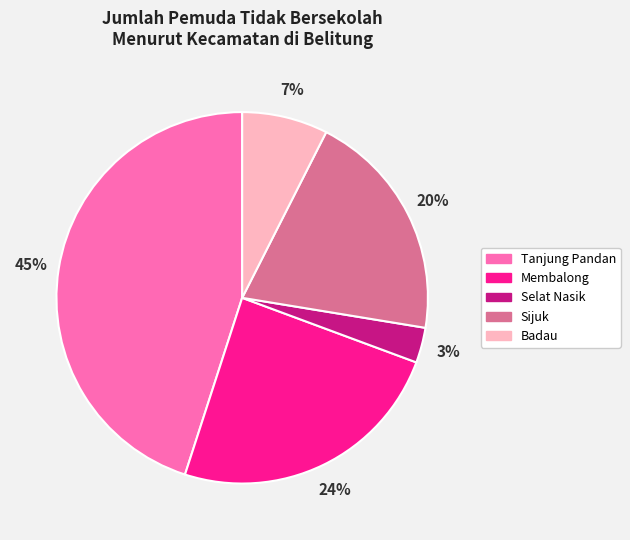

Combined, do Selat Nasik and Tanjung Pandan account for over 50%?

No